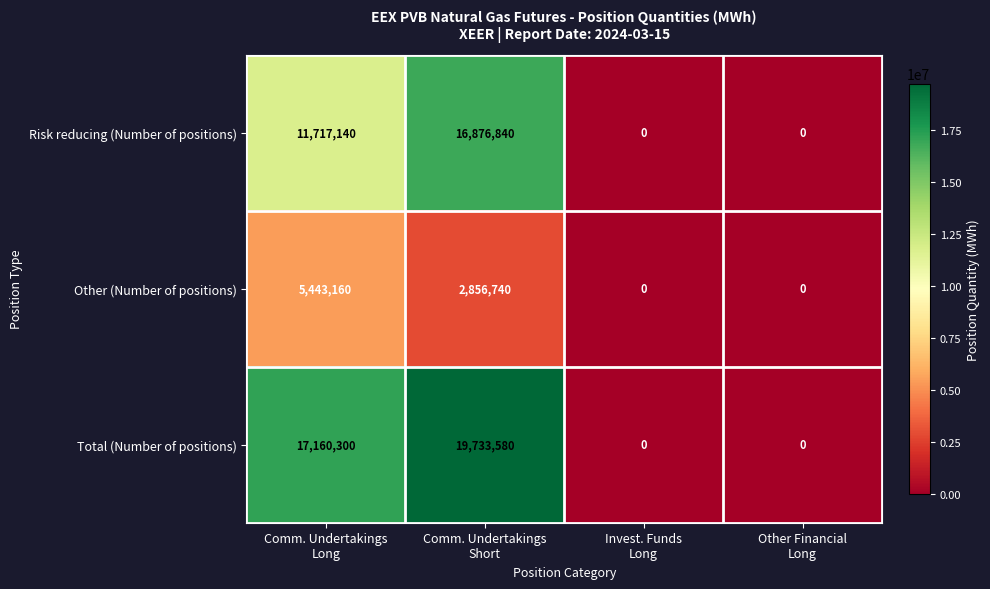

How many Other (Number of positions) values are between 0 and 5443160?

4